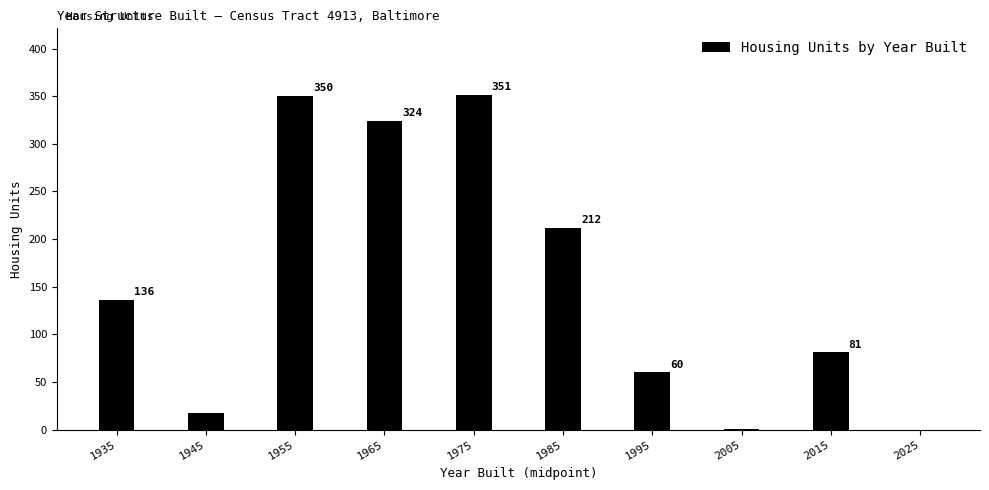

Reading left to right, what are all the values shown in this chart?

1935=136	1945=17	1955=350	1965=324	1975=351	1985=212	1995=60	2005=1	2015=81	2025=0